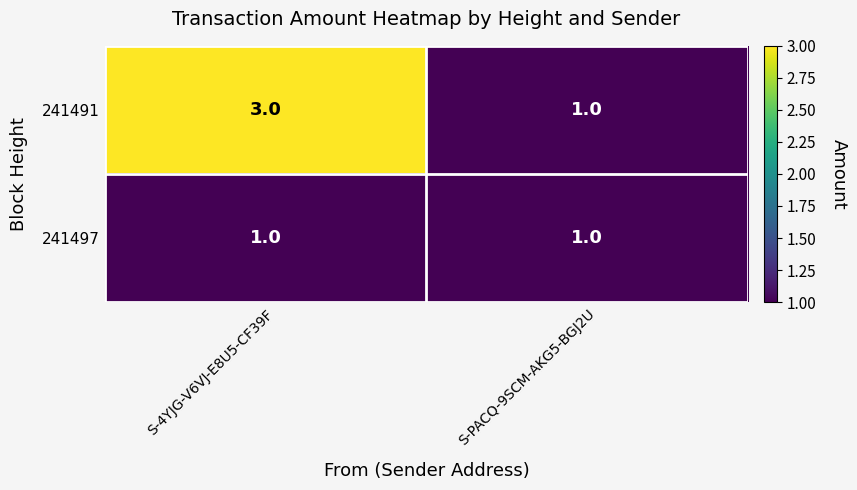

Reading left to right, extract all data points from this chart.

241491: S-4YJG-V6VJ-E8U5-CF39F=3	S-PACQ-9SCM-AKG5-BGJ2U=1
241497: S-4YJG-V6VJ-E8U5-CF39F=1	S-PACQ-9SCM-AKG5-BGJ2U=1